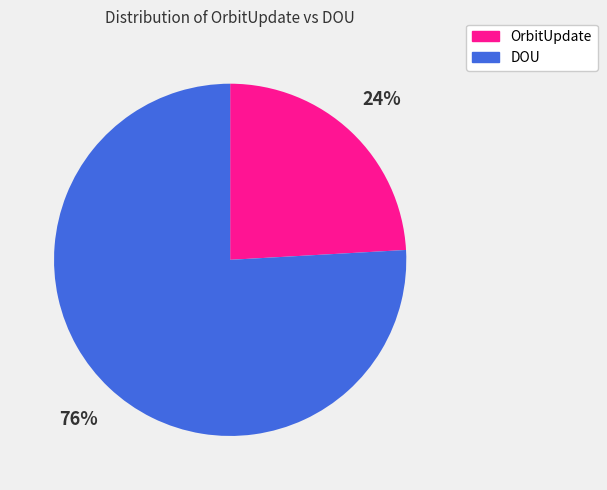

How many slices are in this pie chart?

2